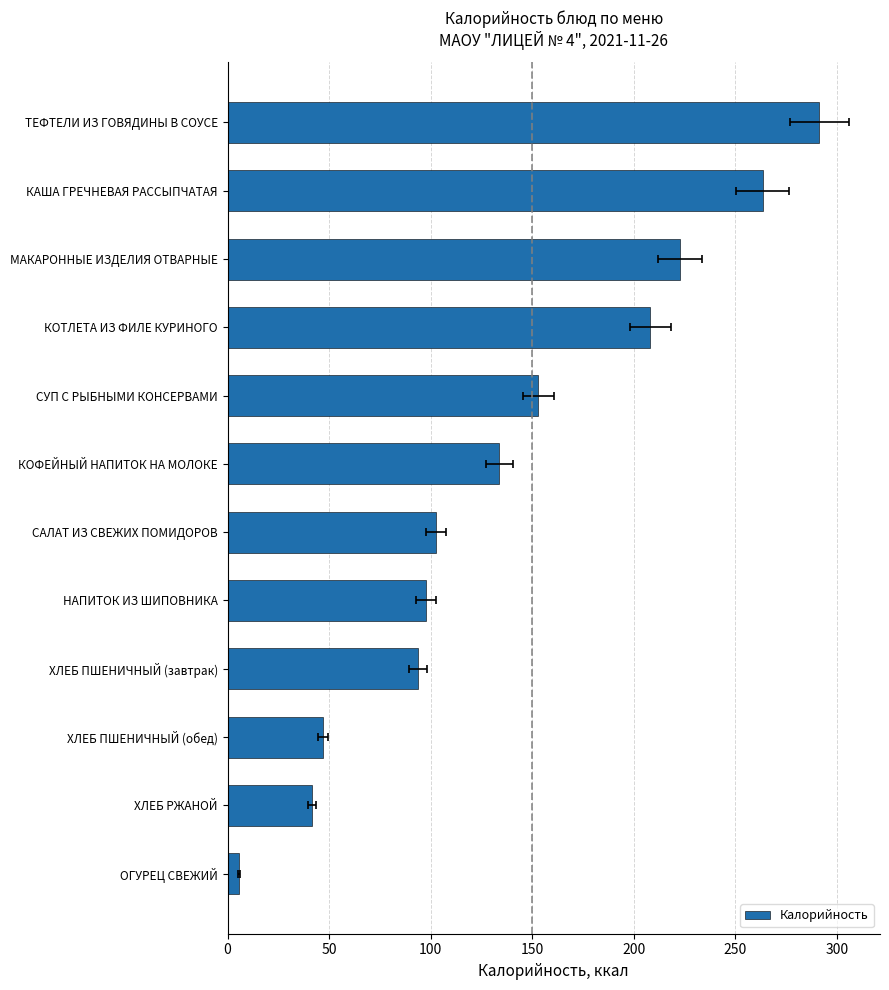

What is the greatest value displayed?

291.4